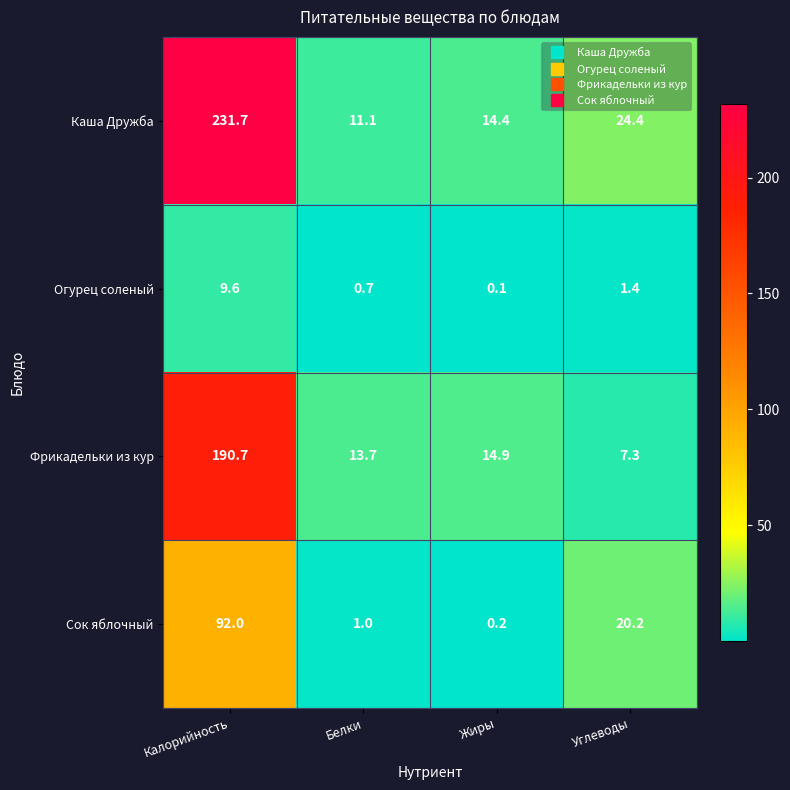

What is the difference between the maximum and minimum values in the Каша Дружба series?

220.6